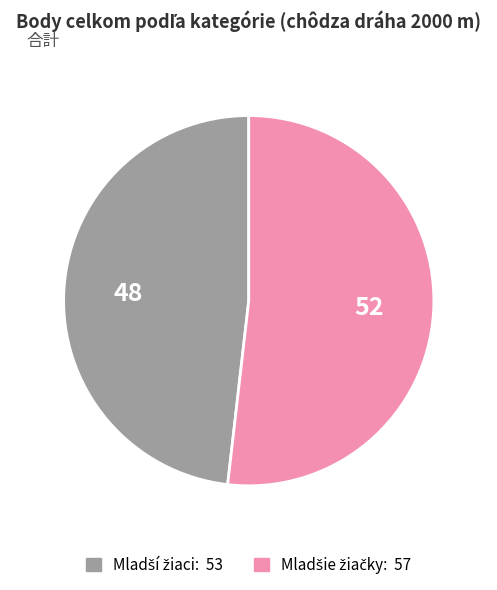

Is there any slice that represents more than half of the pie?

Yes